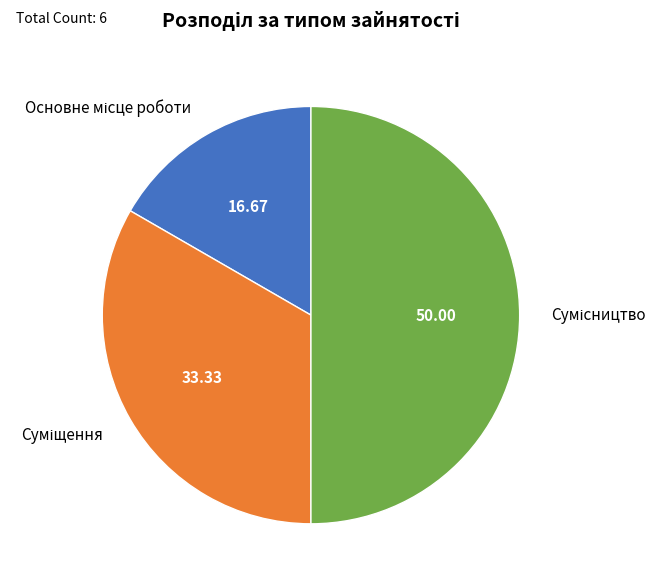

Is Основне місце роботи the majority of the pie?

No